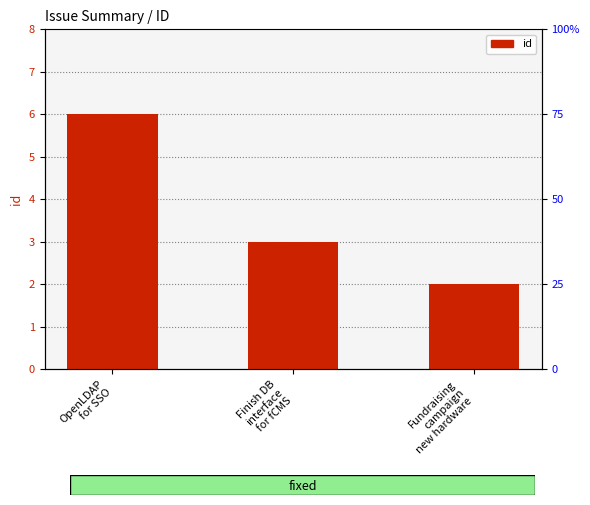

What is the smallest value displayed?

2